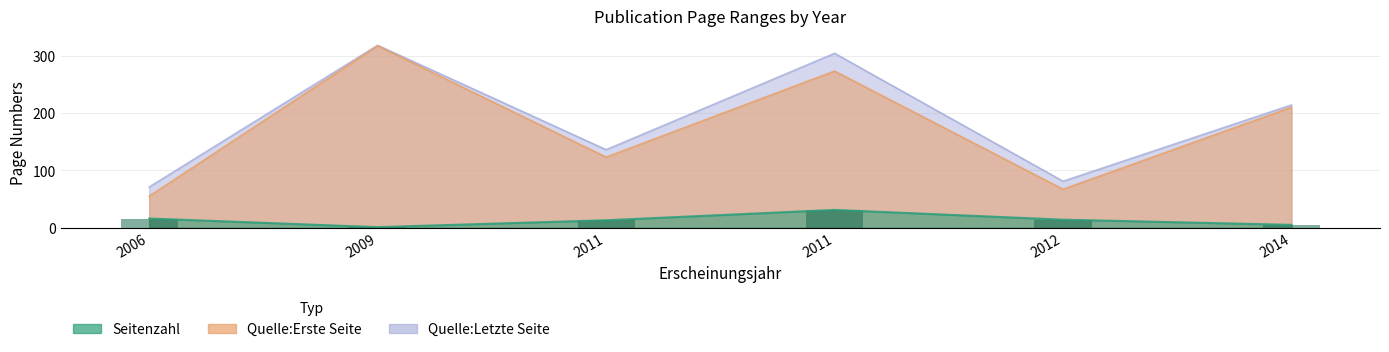

Which series changed the most between 2009 and 2011?

Quelle:Erste Seite